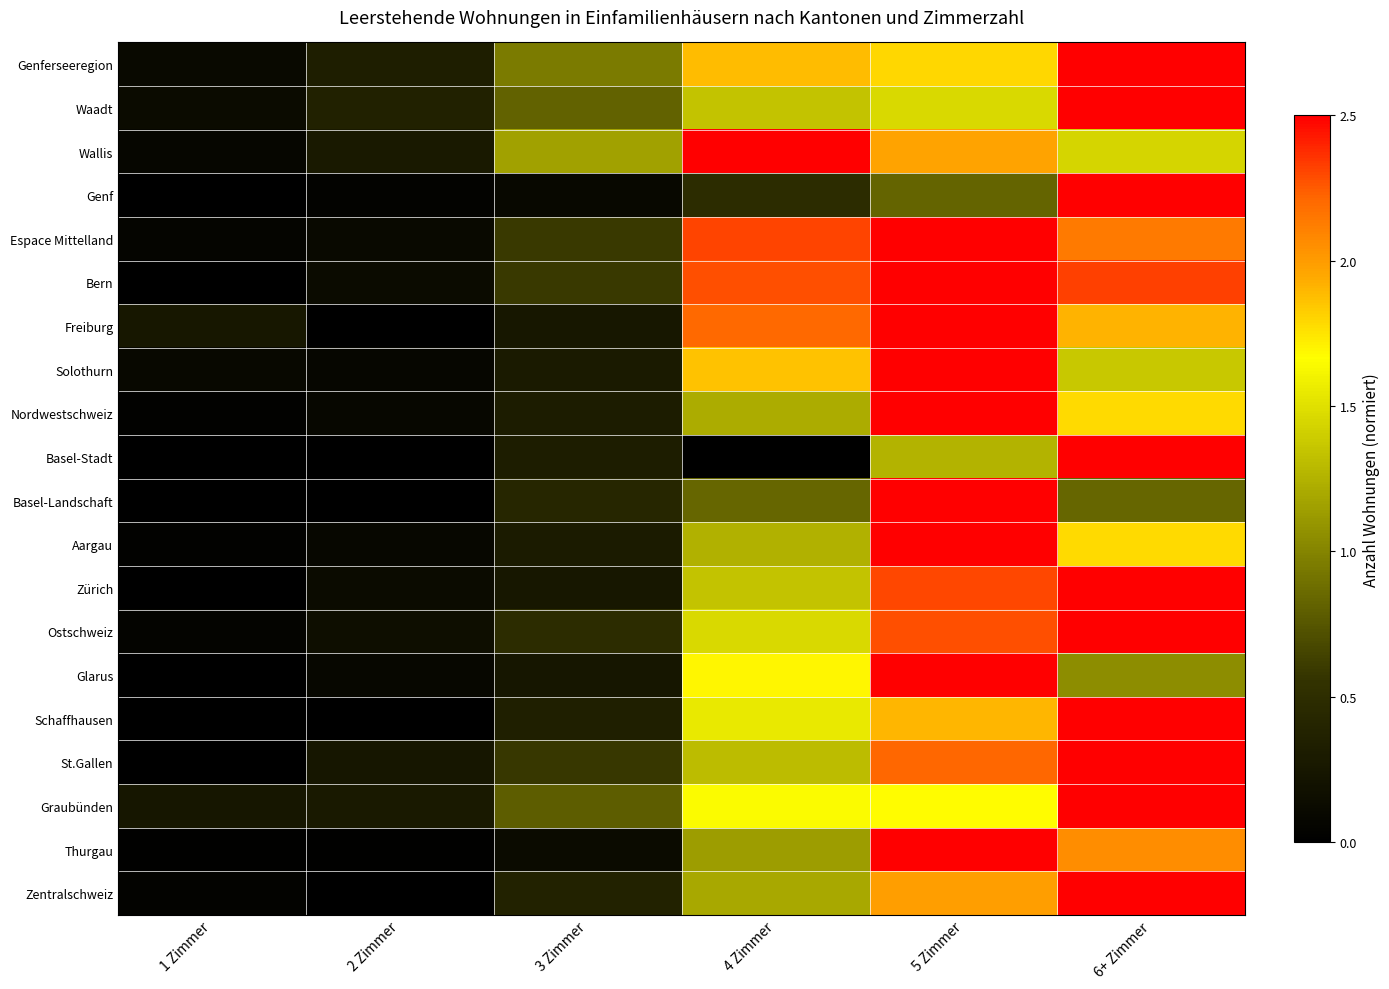

Reading left to right, list all the values displayed in this chart.

Genferseeregion: 1 Zimmer=0.1	2 Zimmer=0.3	3 Zimmer=1.0	4 Zimmer=1.9	5 Zimmer=1.8	6+ Zimmer=2.5
Waadt: 1 Zimmer=0.1	2 Zimmer=0.4	3 Zimmer=0.8	4 Zimmer=1.3	5 Zimmer=1.5	6+ Zimmer=2.5
Wallis: 1 Zimmer=0.1	2 Zimmer=0.3	3 Zimmer=1.2	4 Zimmer=2.5	5 Zimmer=2.0	6+ Zimmer=1.4
Genf: 1 Zimmer=0.0	2 Zimmer=0.0	3 Zimmer=0.1	4 Zimmer=0.5	5 Zimmer=0.8	6+ Zimmer=2.5
Espace Mittelland: 1 Zimmer=0.1	2 Zimmer=0.1	3 Zimmer=0.6	4 Zimmer=2.3	5 Zimmer=2.5	6+ Zimmer=2.1
Bern: 1 Zimmer=0.0	2 Zimmer=0.1	3 Zimmer=0.6	4 Zimmer=2.3	5 Zimmer=2.5	6+ Zimmer=2.3
Freiburg: 1 Zimmer=0.3	2 Zimmer=0.0	3 Zimmer=0.3	4 Zimmer=2.2	5 Zimmer=2.5	6+ Zimmer=1.9
Solothurn: 1 Zimmer=0.1	2 Zimmer=0.1	3 Zimmer=0.3	4 Zimmer=1.9	5 Zimmer=2.5	6+ Zimmer=1.4
Nordwestschweiz: 1 Zimmer=0.0	2 Zimmer=0.1	3 Zimmer=0.3	4 Zimmer=1.2	5 Zimmer=2.5	6+ Zimmer=1.8
Basel-Stadt: 1 Zimmer=0.0	2 Zimmer=0.0	3 Zimmer=0.3	4 Zimmer=0.0	5 Zimmer=1.2	6+ Zimmer=2.5
Basel-Landschaft: 1 Zimmer=0.0	2 Zimmer=0.0	3 Zimmer=0.4	4 Zimmer=0.8	5 Zimmer=2.5	6+ Zimmer=0.8
Aargau: 1 Zimmer=0.0	2 Zimmer=0.1	3 Zimmer=0.3	4 Zimmer=1.2	5 Zimmer=2.5	6+ Zimmer=1.8
Zürich: 1 Zimmer=0.0	2 Zimmer=0.1	3 Zimmer=0.3	4 Zimmer=1.3	5 Zimmer=2.3	6+ Zimmer=2.5
Ostschweiz: 1 Zimmer=0.1	2 Zimmer=0.2	3 Zimmer=0.5	4 Zimmer=1.5	5 Zimmer=2.3	6+ Zimmer=2.5
Glarus: 1 Zimmer=0.0	2 Zimmer=0.1	3 Zimmer=0.2	4 Zimmer=1.7	5 Zimmer=2.5	6+ Zimmer=1.0
Schaffhausen: 1 Zimmer=0.0	2 Zimmer=0.0	3 Zimmer=0.3	4 Zimmer=1.6	5 Zimmer=1.9	6+ Zimmer=2.5
St.Gallen: 1 Zimmer=0.0	2 Zimmer=0.2	3 Zimmer=0.6	4 Zimmer=1.3	5 Zimmer=2.2	6+ Zimmer=2.5
Graubünden: 1 Zimmer=0.2	2 Zimmer=0.3	3 Zimmer=0.8	4 Zimmer=1.6	5 Zimmer=1.7	6+ Zimmer=2.5
Thurgau: 1 Zimmer=0.0	2 Zimmer=0.0	3 Zimmer=0.1	4 Zimmer=1.1	5 Zimmer=2.5	6+ Zimmer=2.1
Zentralschweiz: 1 Zimmer=0.0	2 Zimmer=0.0	3 Zimmer=0.4	4 Zimmer=1.2	5 Zimmer=2.0	6+ Zimmer=2.5